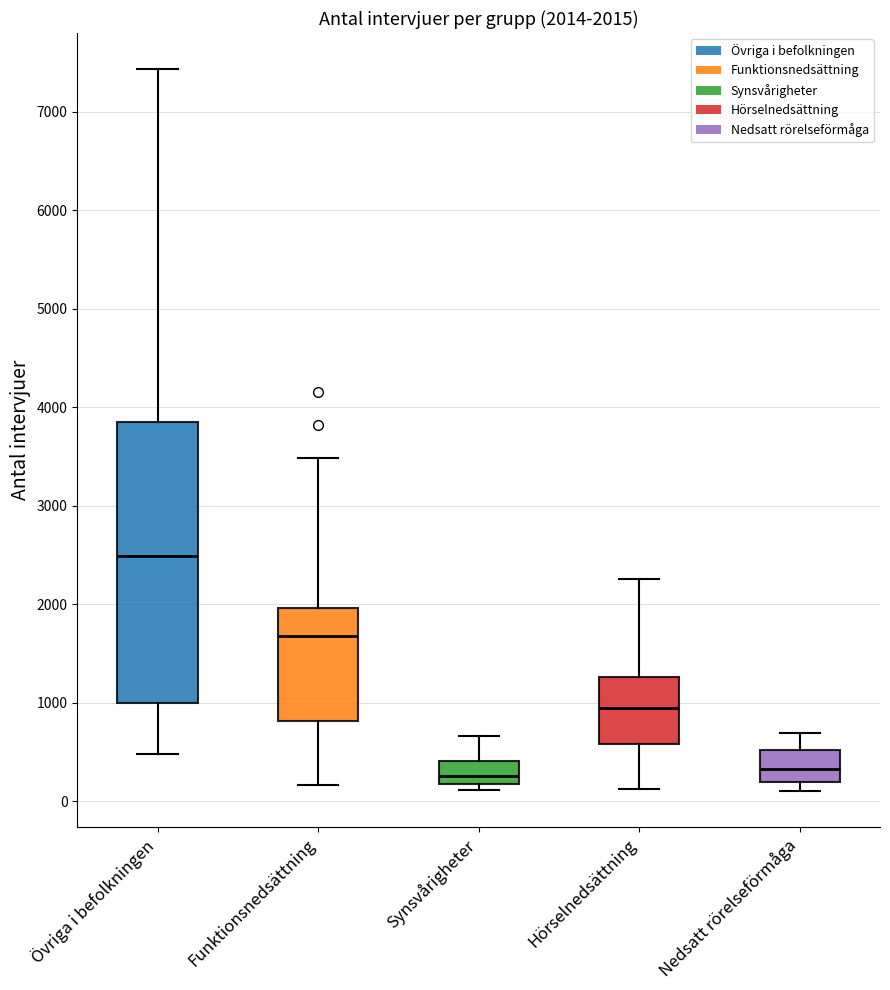

Comparing the boxes themselves (not the whiskers), which one is the tallest?

Övriga i befolkningen